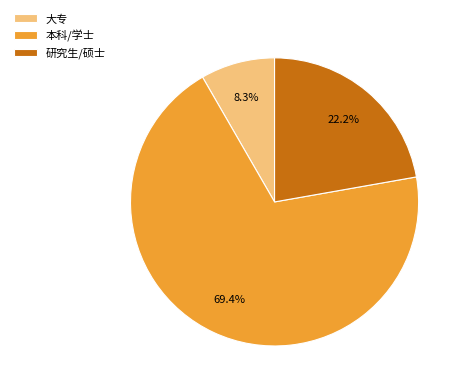

How many slices are in this pie chart?

3